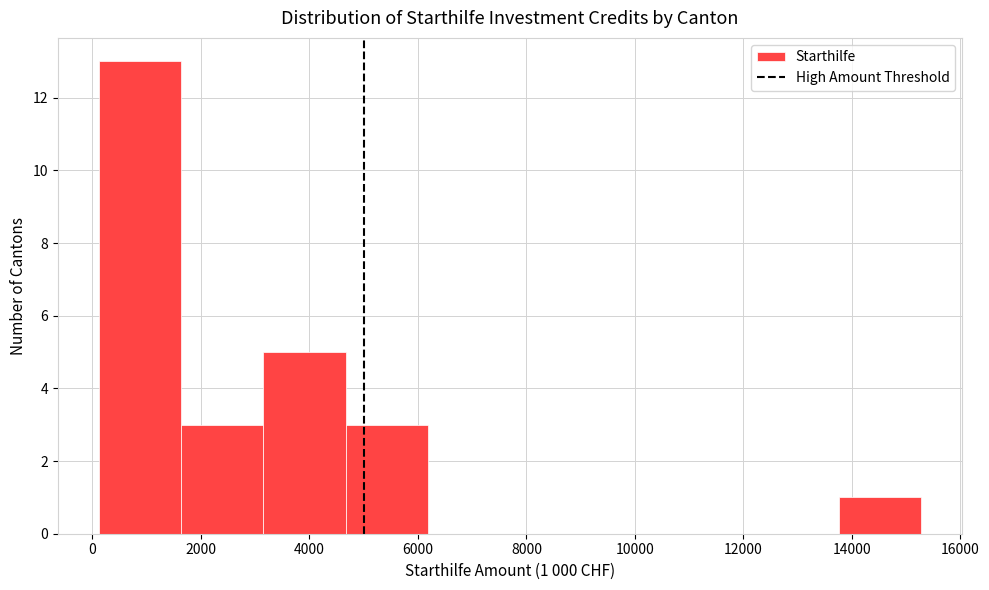

Over which range of the x-axis is the bar tallest?

200 to 1600